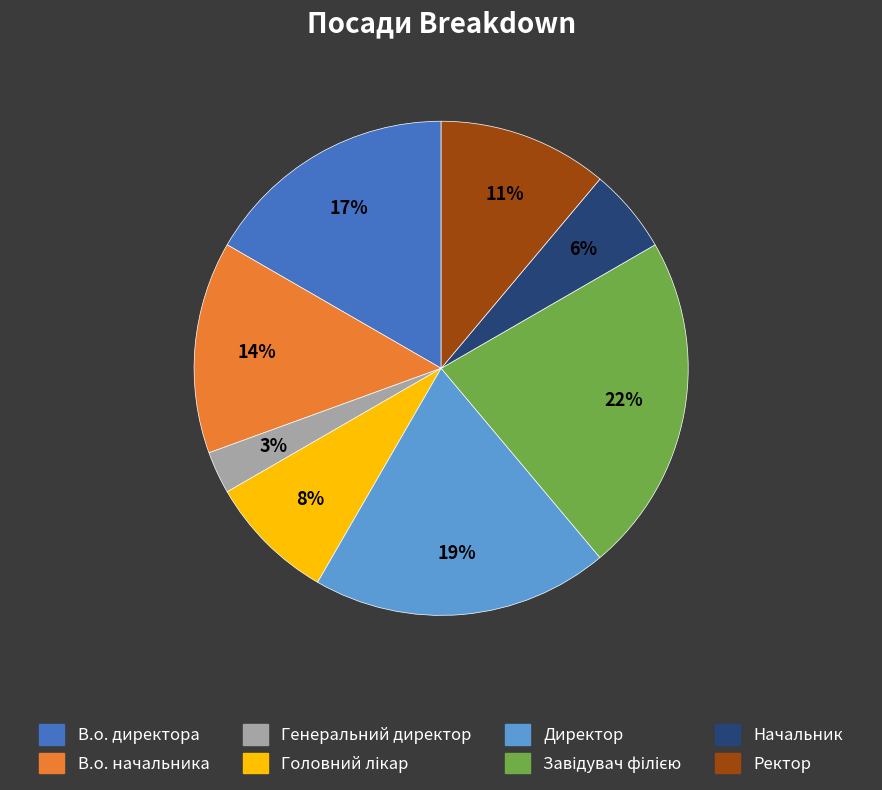

Is the sum of В.о. начальника and Директор greater than half?

No